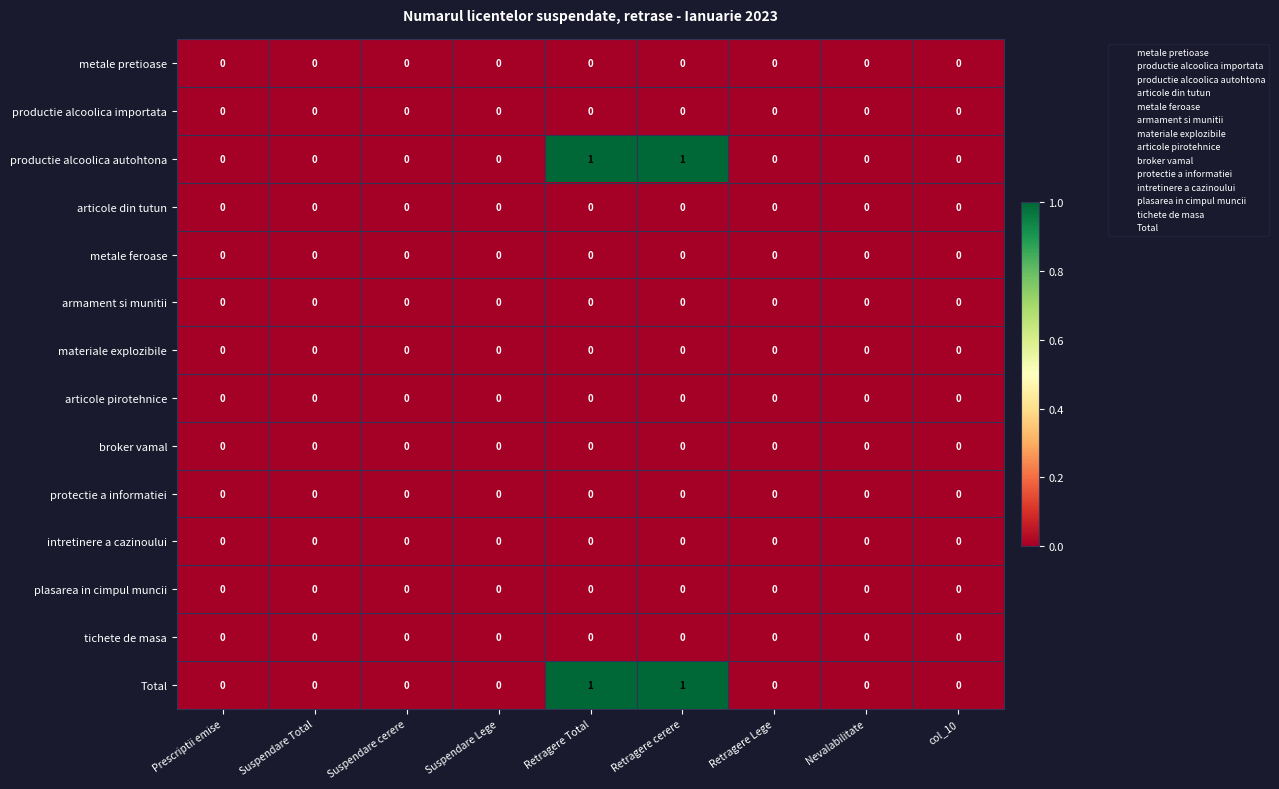

The productie alcoolica importata series shows 0 at Suspendare Lege. True or false?

True